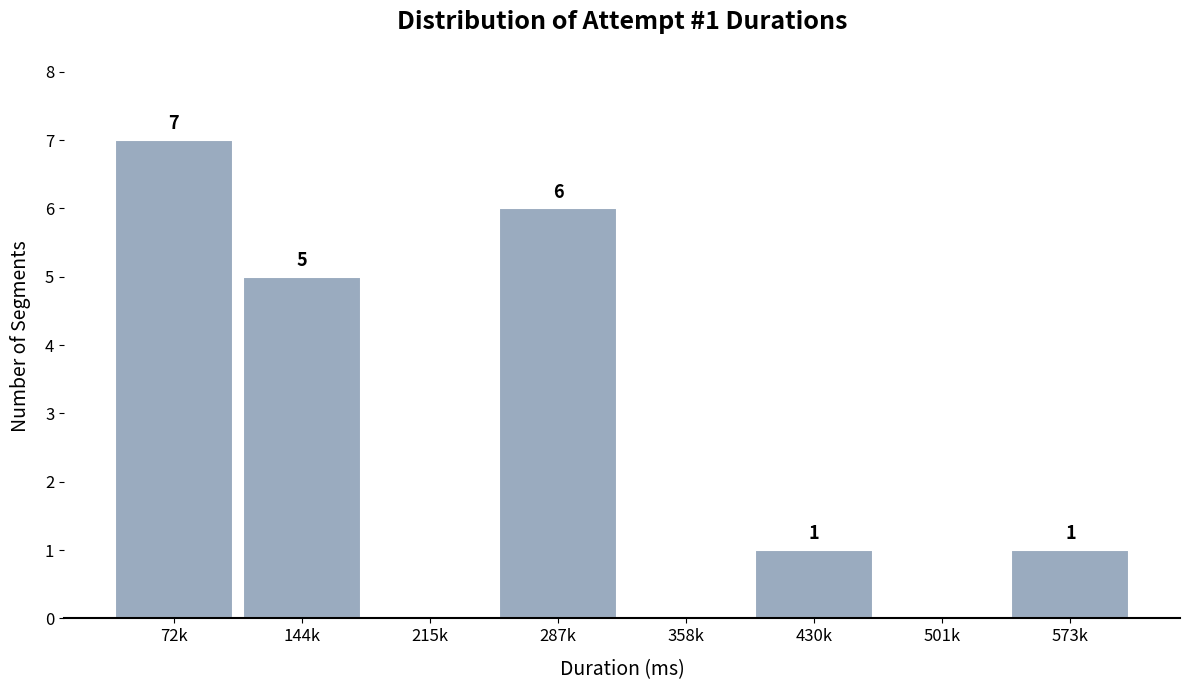

Reading right to left, transcribe all the data shown in this chart.

573k=1	501k=0	430k=1	358k=0	287k=6	215k=0	144k=5	72k=7